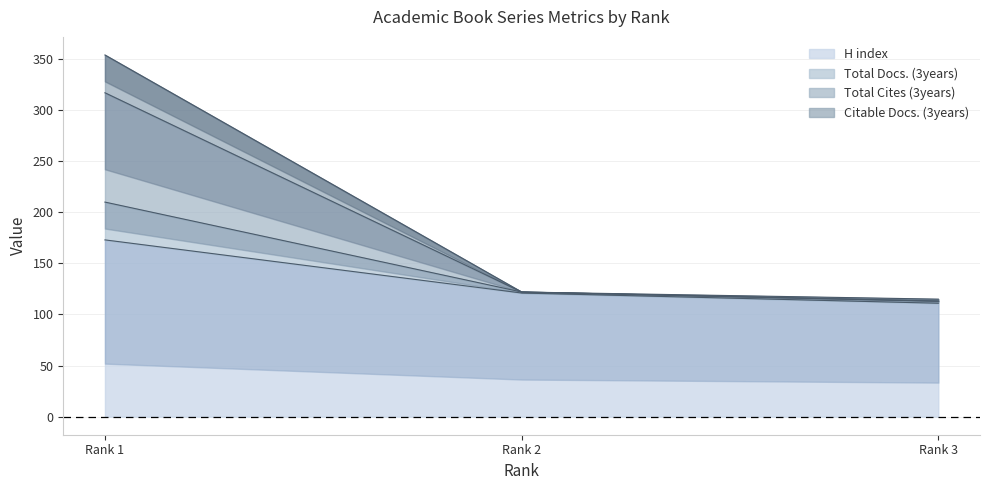

Rank the series by their maximum value, from highest to lowest.

Total Docs. (3years), Total Cites (3years), Citable Docs. (3years), H index